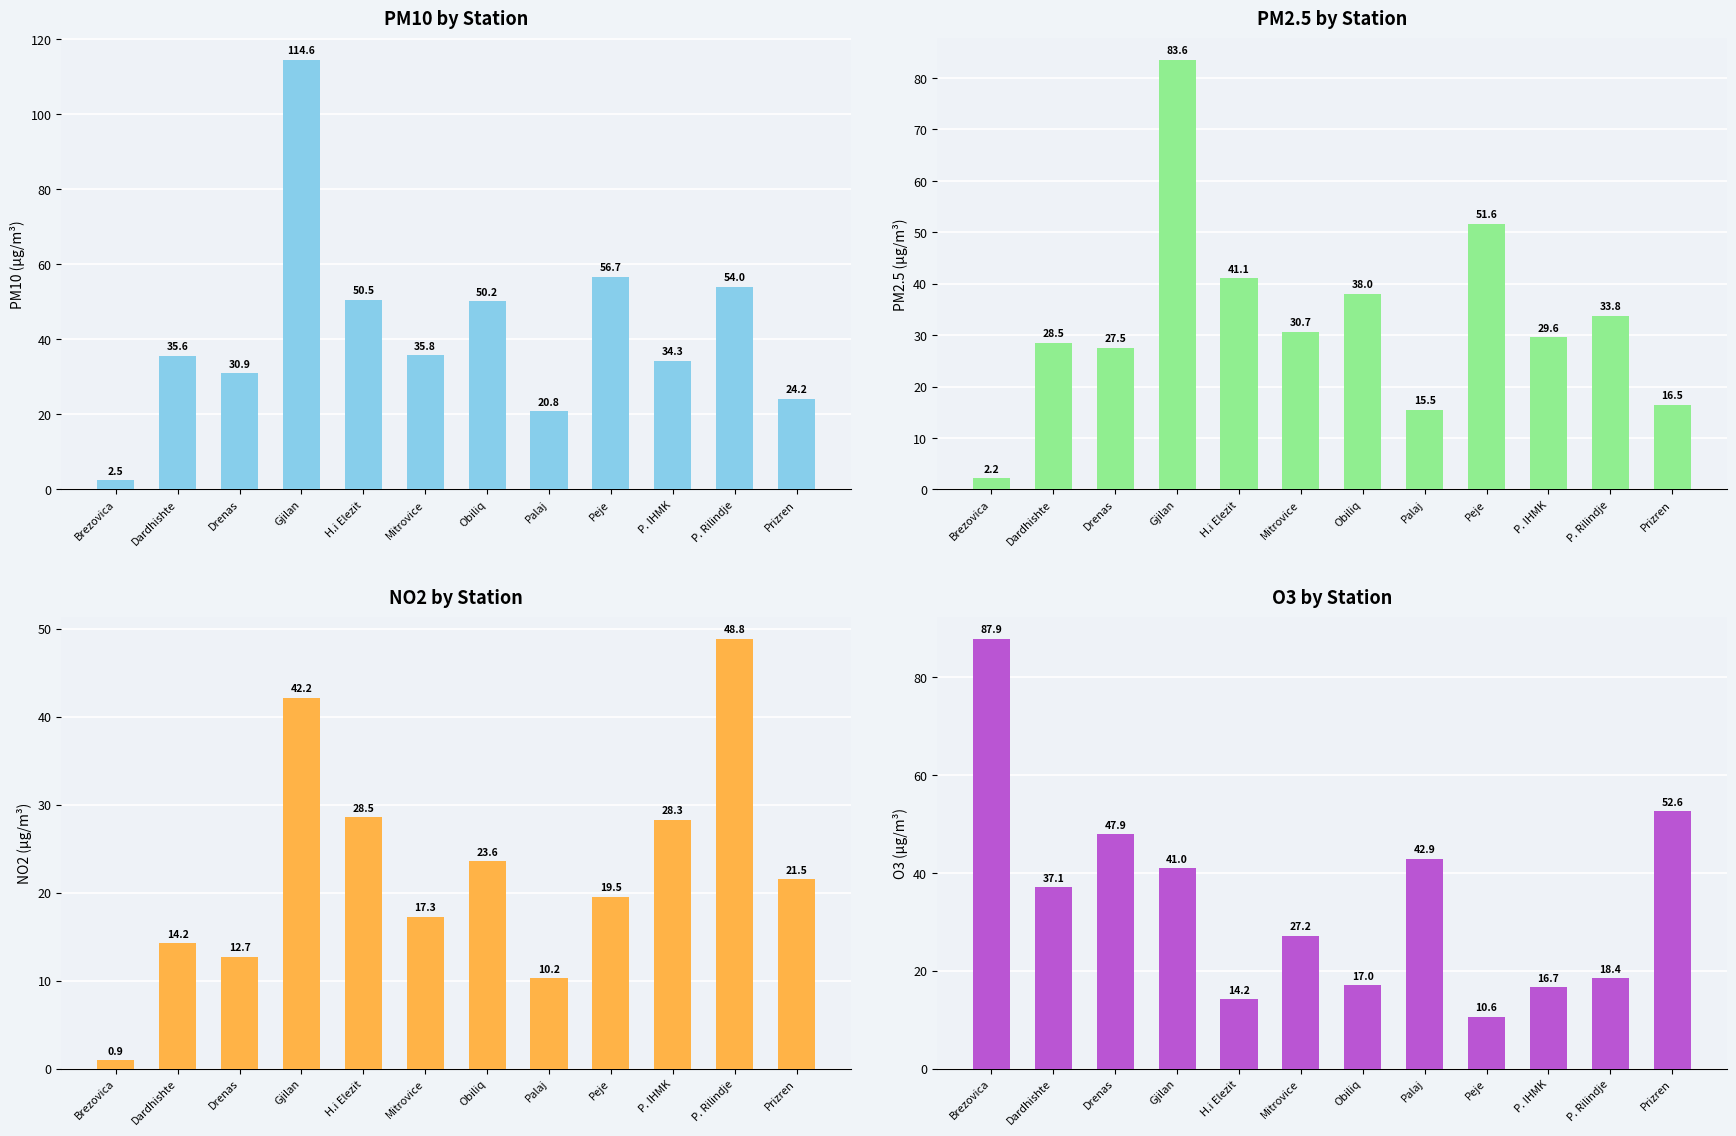

How many bars are there in total?

48